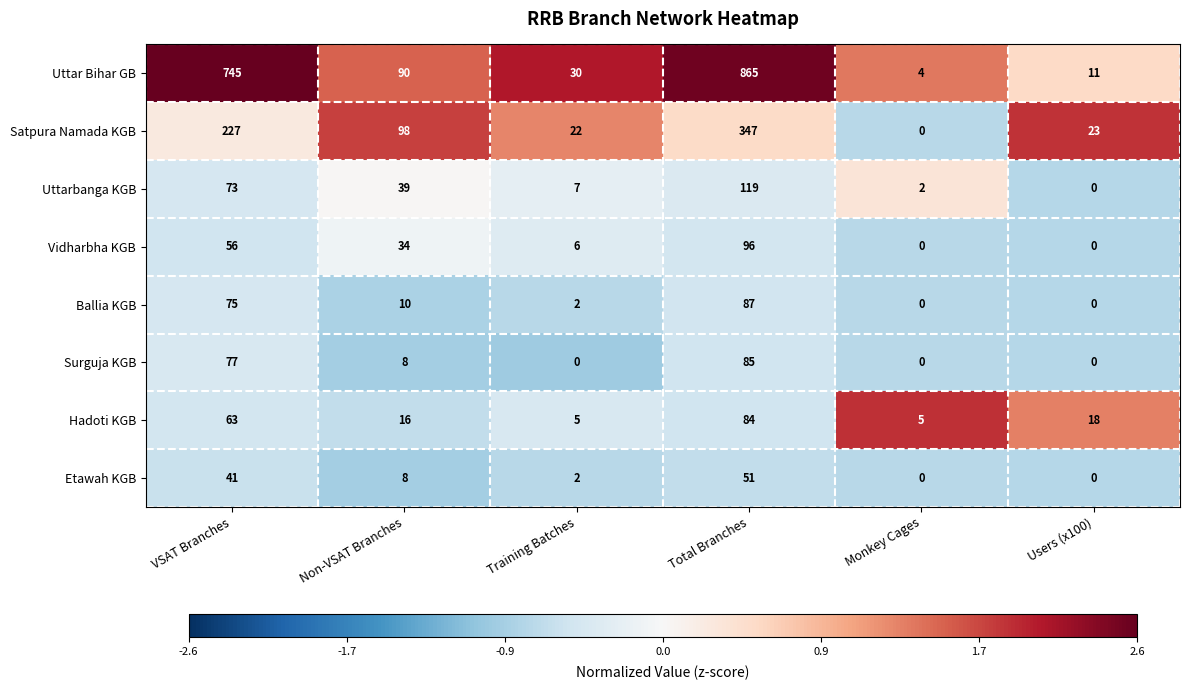

How many series are shown in this chart?

8